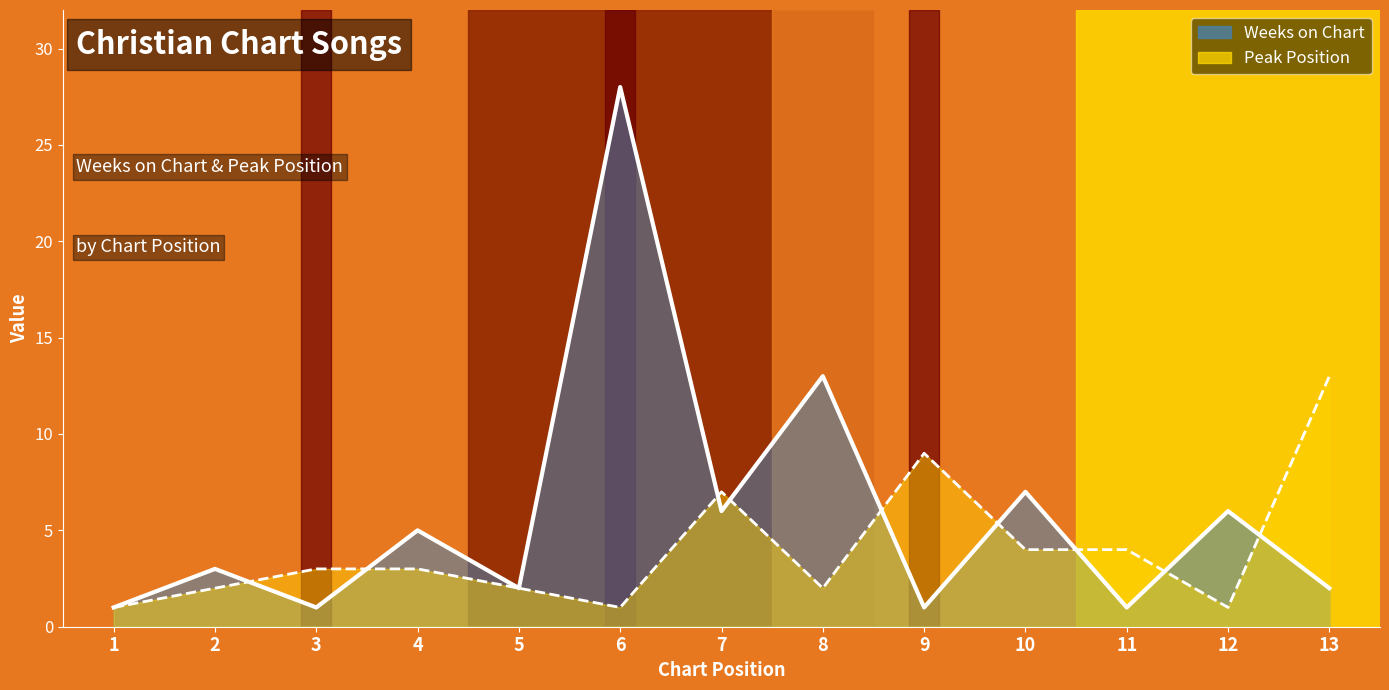

At which label is Weeks on Chart closest to 14?

8